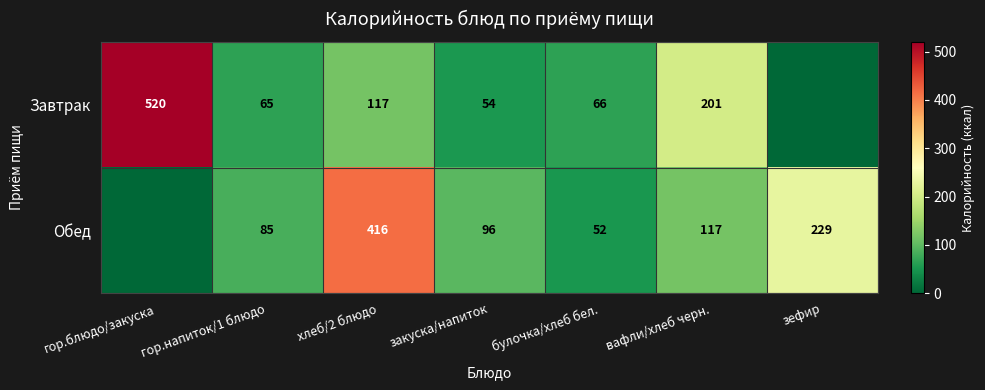

What is the difference between the Обед values at булочка/хлеб бел. and хлеб/2 блюдо?

364